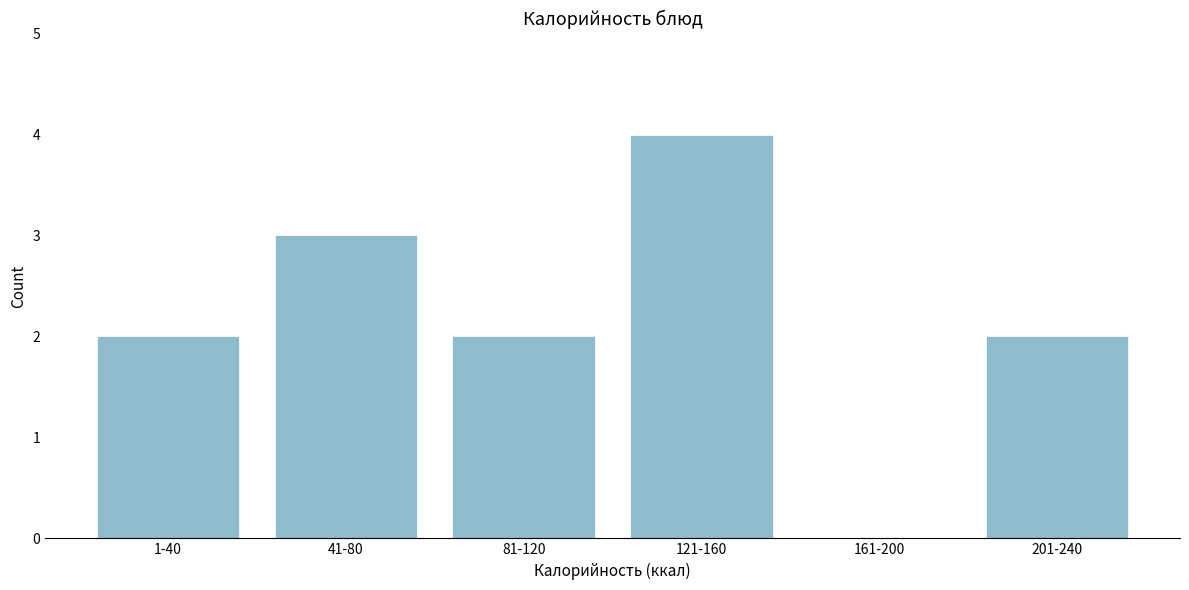

Reading left to right, transcribe all the data shown in this chart.

1-40=2	41-80=3	81-120=2	121-160=4	161-200=0	201-240=2